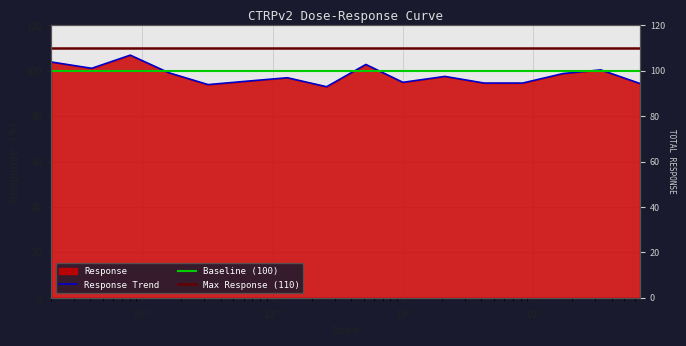

Is it true that the value at 0.016 is 131.9?

False